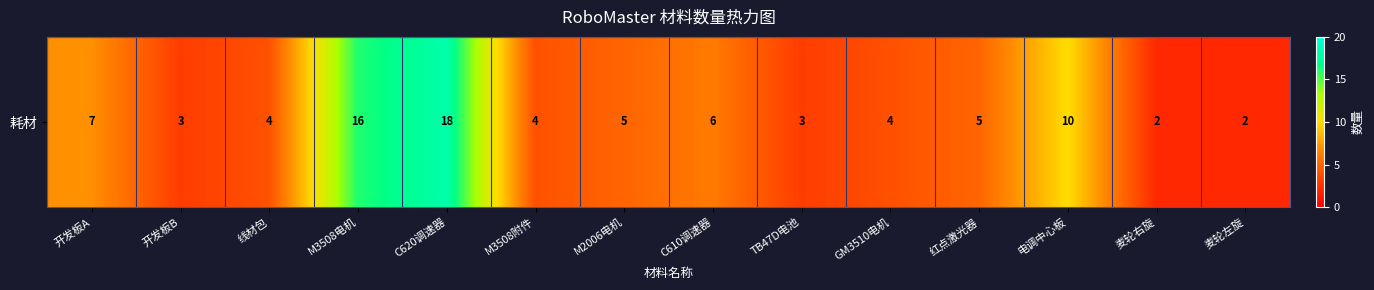

Reading right to left, what are all the values shown in this chart?

2	2	10	5	4	3	6	5	4	18	16	4	3	7